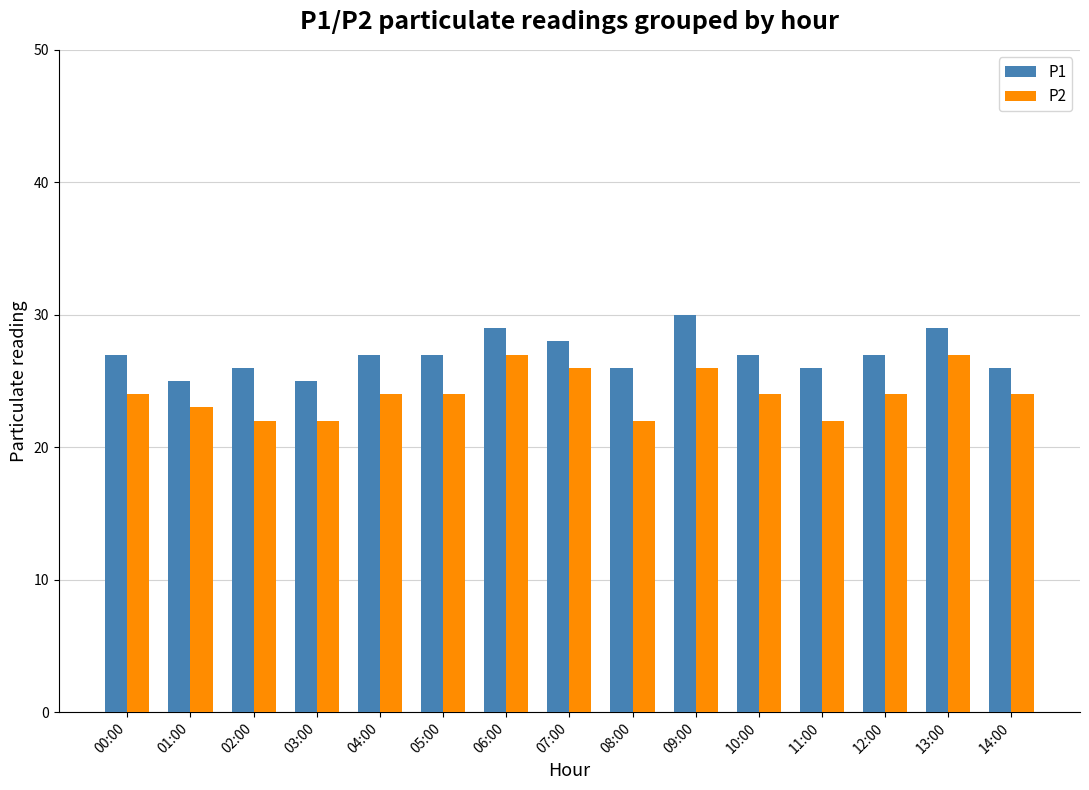

At 13:00, list the series in order from largest to smallest.

P1, P2